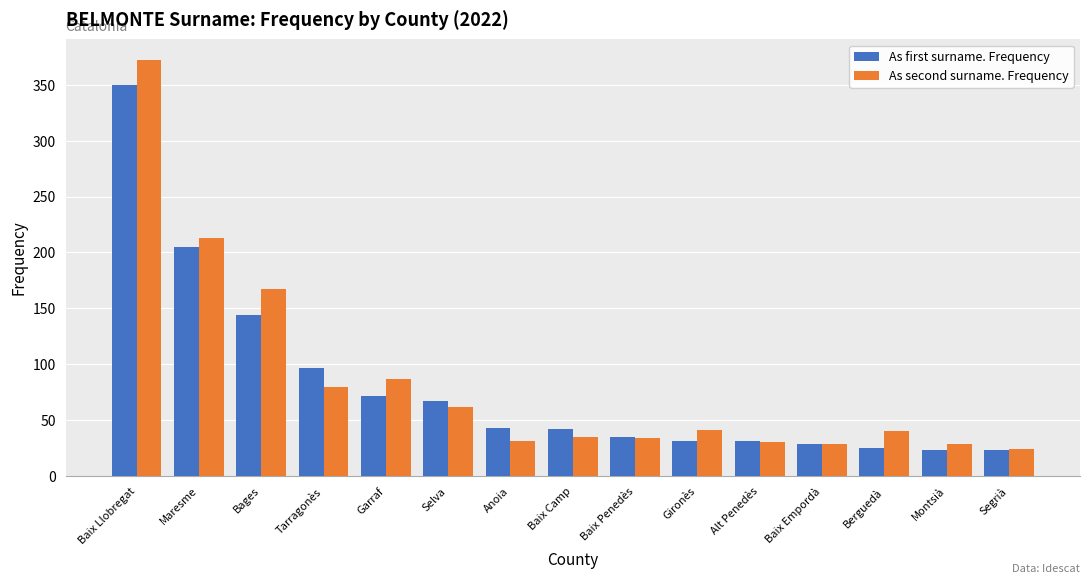

The As first surname. Frequency series shows 13 at Baix Camp. True or false?

False